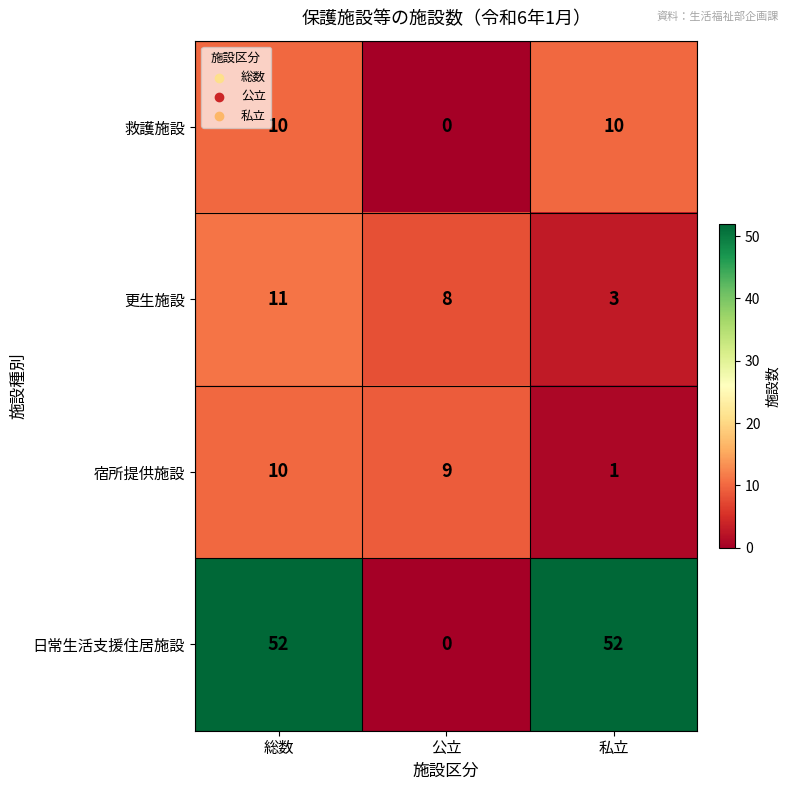

Reading left to right, extract all data points from this chart.

救護施設: 総数=10	公立=0	私立=10
更生施設: 総数=11	公立=8	私立=3
宿所提供施設: 総数=10	公立=9	私立=1
日常生活支援住居施設: 総数=52	公立=0	私立=52